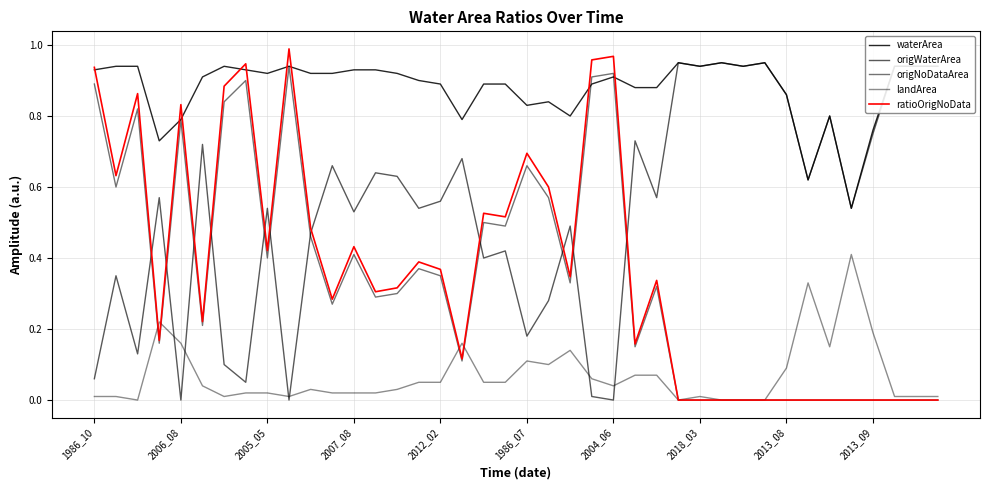

Does the chart have visible grid lines?

Yes